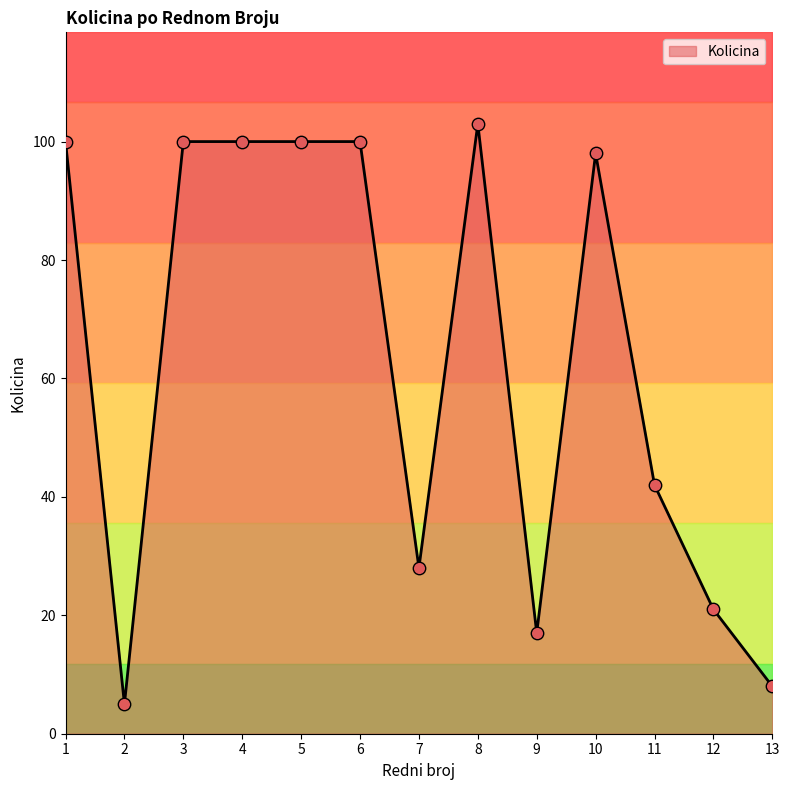

Which has a higher value, 13 or 11?

11